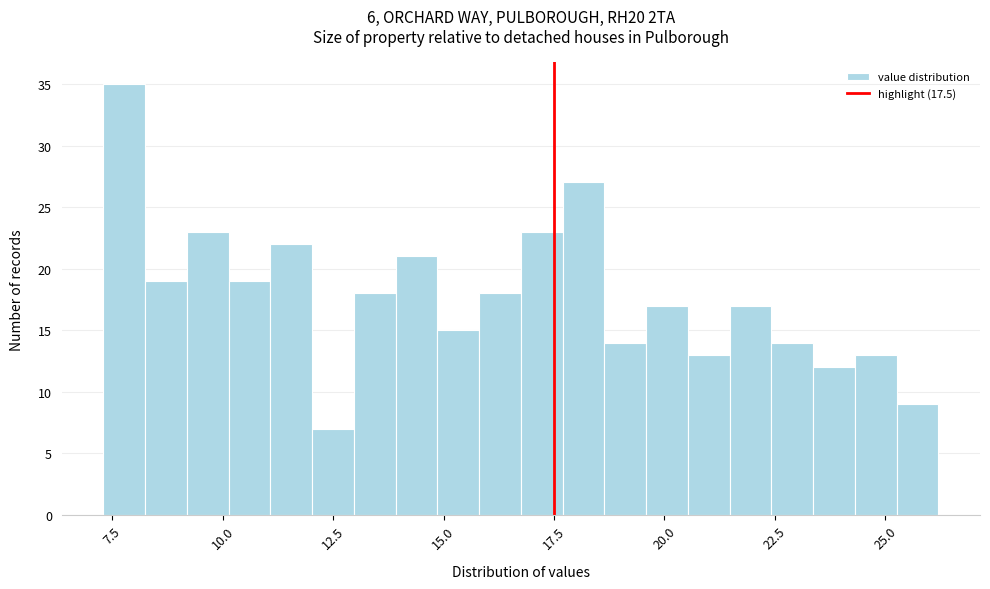

Around what value on the x-axis is the tallest bar? Give the approximate position of its centre, as read against the axis.

8.0